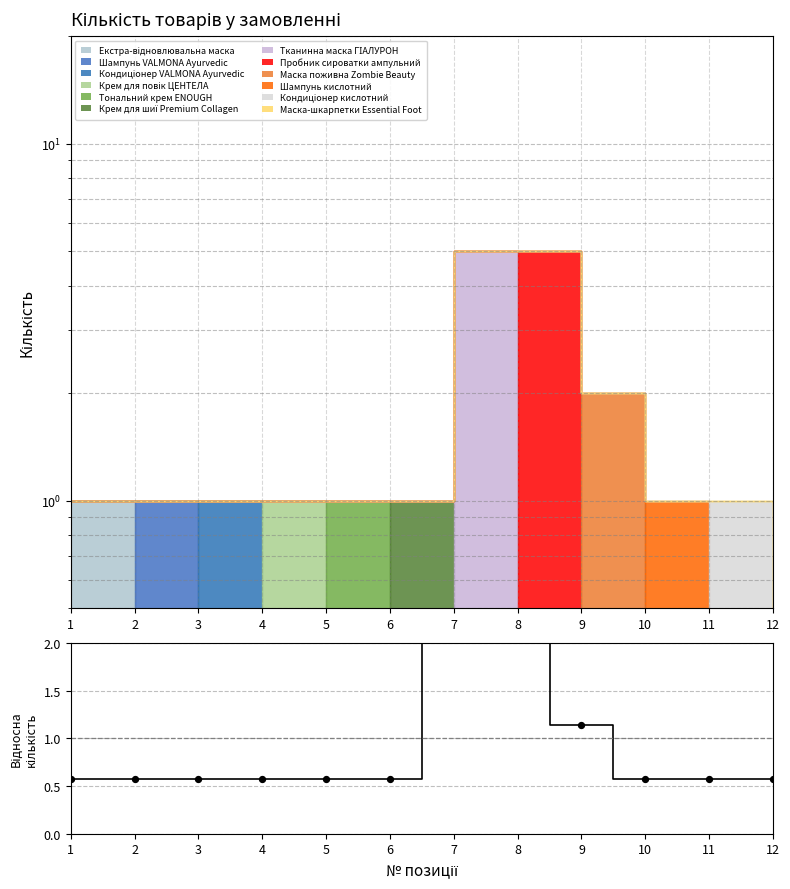

Between 7 and 6, which is larger?

7